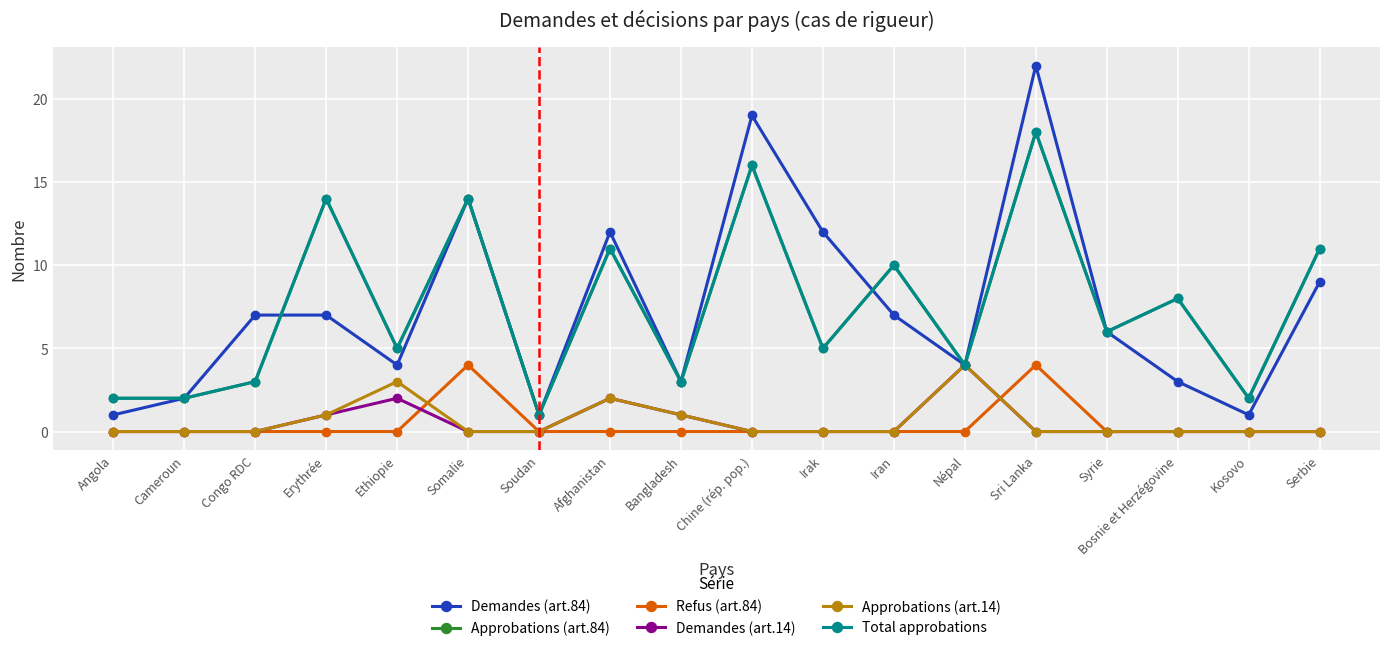

The Demandes (art.14) series shows 0 at Somalie. True or false?

True